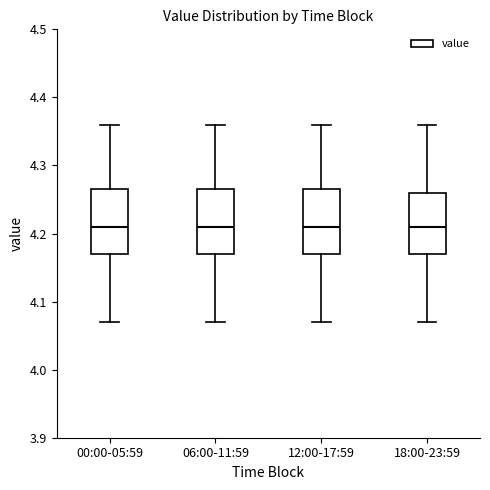

Where does the upper whisker of the box for 18:00-23:59 end on the y-axis? The values are not printed on the chart, so give them approximately, as read against the axis.

4.36